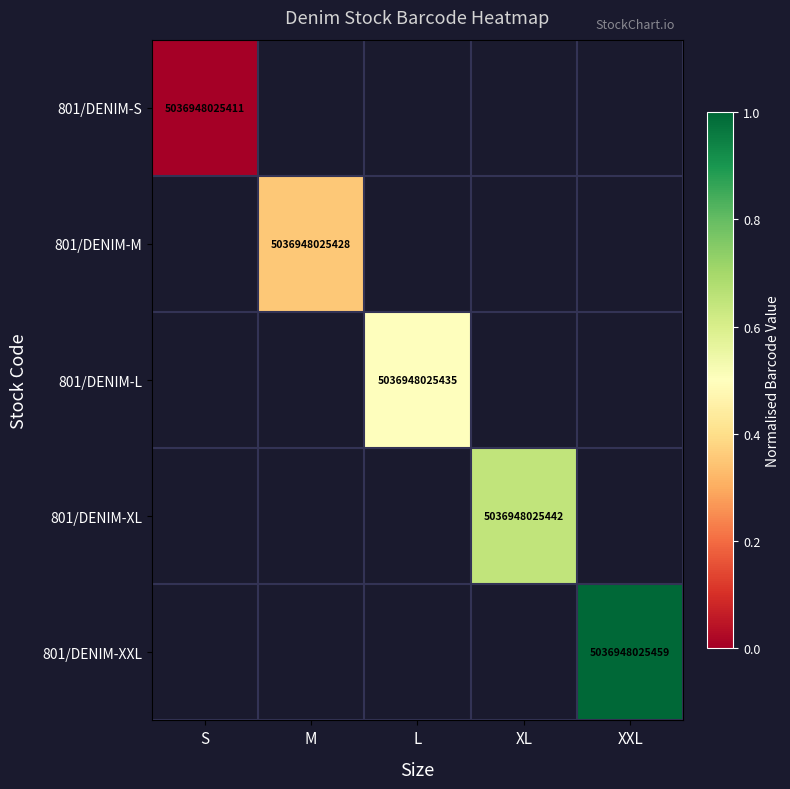

The 801/DENIM-M series shows 5036948025428 at M. True or false?

True